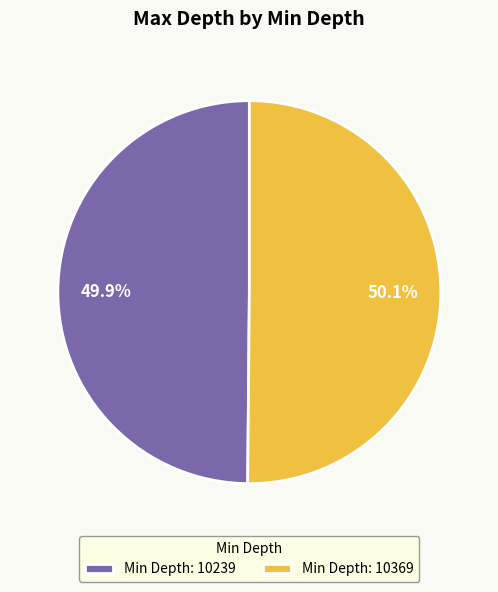

What percentage do Min Depth: 10369 and Min Depth: 10239 together represent?

100.0%